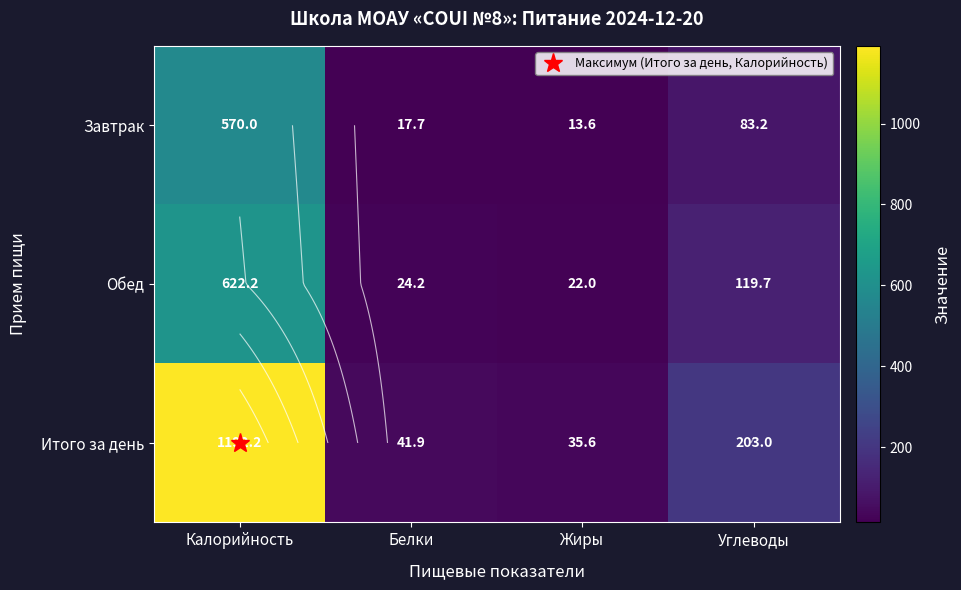

True or false: Обед has a value of 22.0 at Жиры.

True